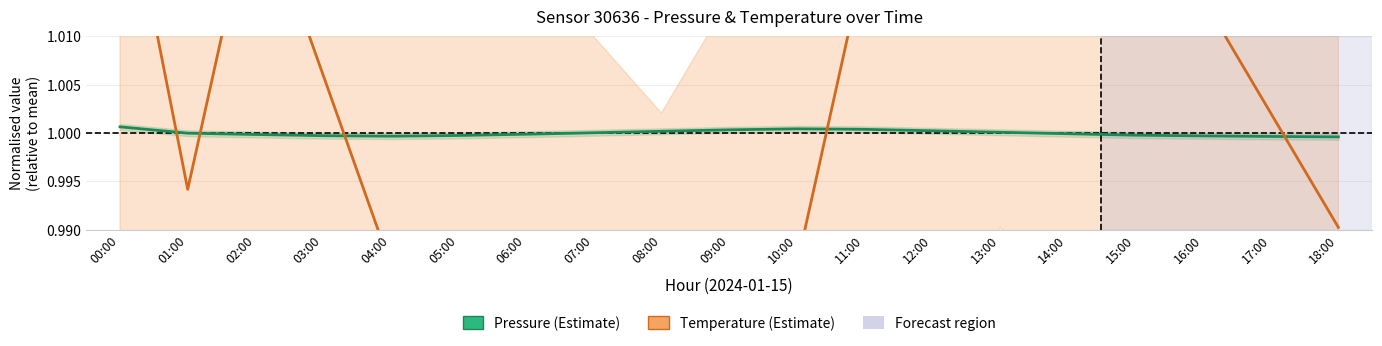

List the series in order of their overall mean, lowest first.

Temperature (Estimate), Pressure (Estimate)